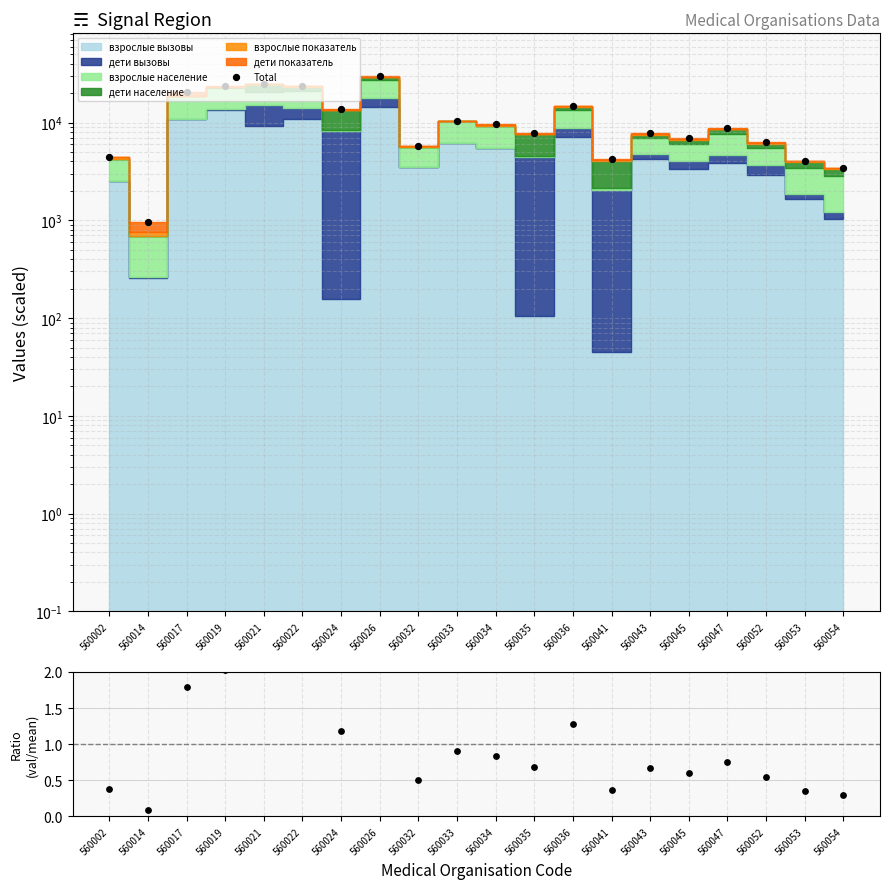

At how many categories does at least one series exceed 11324?

7